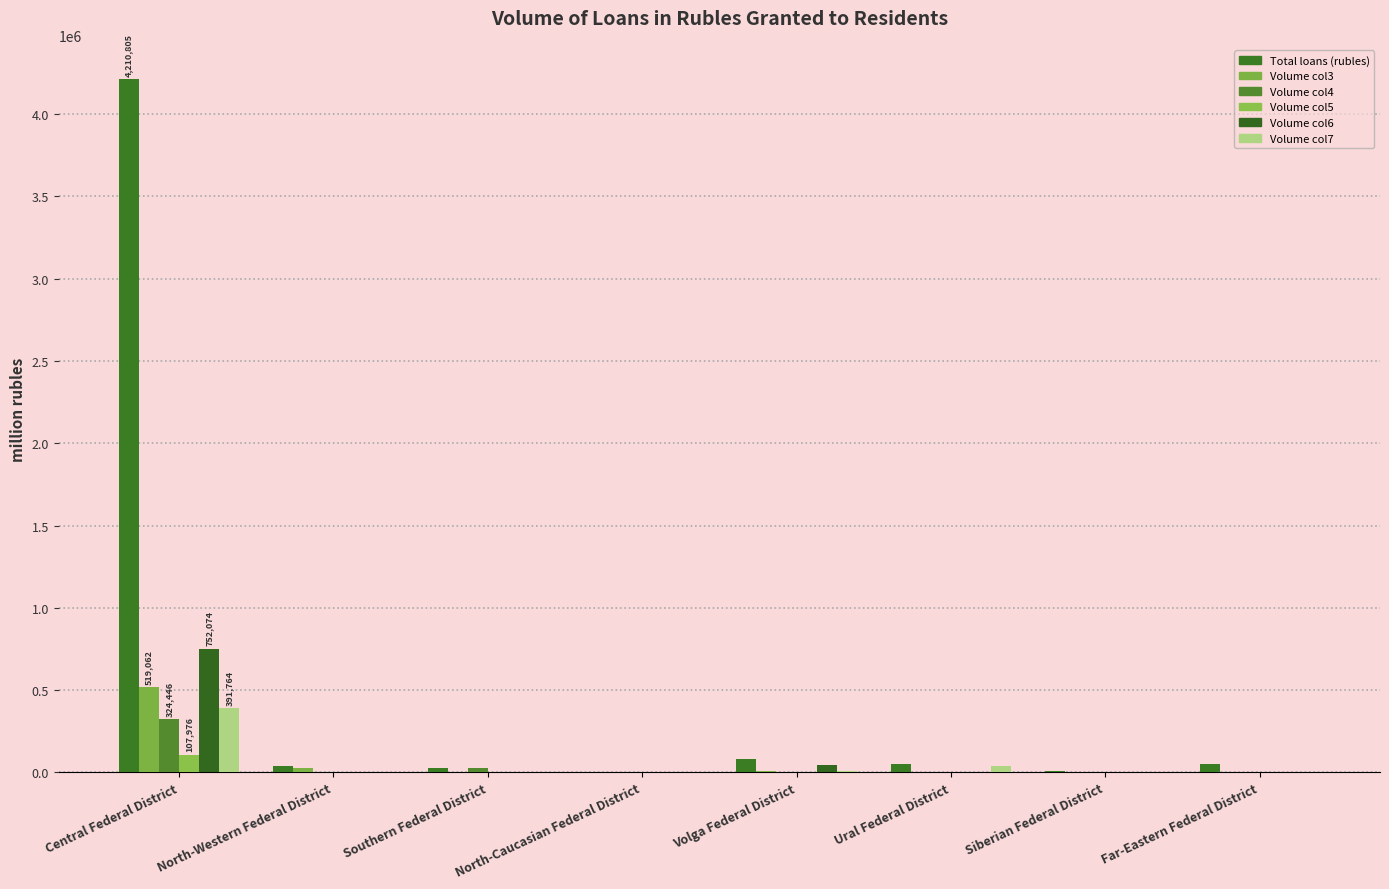

List the series in order of their peak value, highest first.

Total loans (rubles), Volume col6, Volume col3, Volume col7, Volume col4, Volume col5